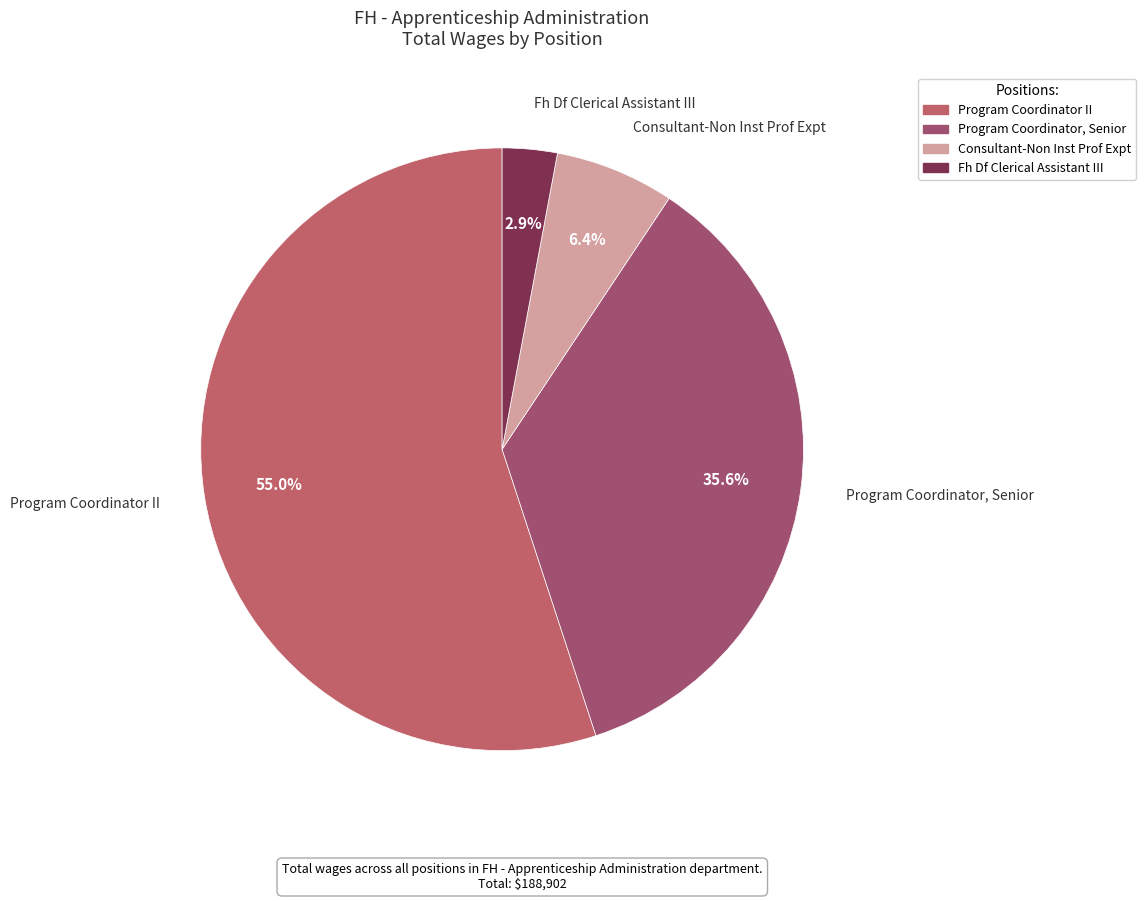

The Program Coordinator, Senior slice represents 49% of the pie. True or false?

False